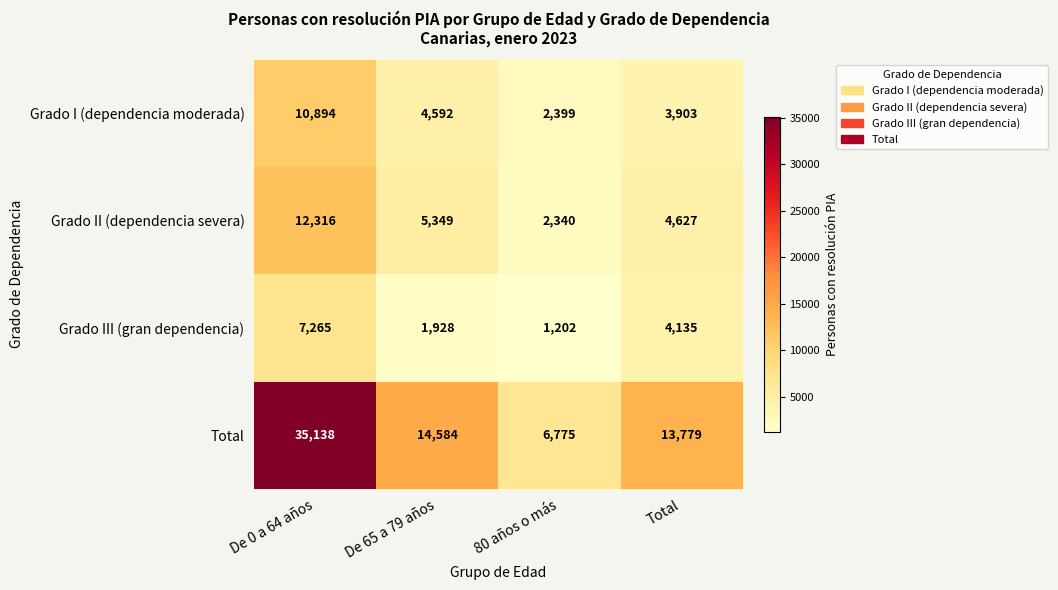

What is the difference between the maximum and minimum values in the Grado I (dependencia moderada) series?

8495